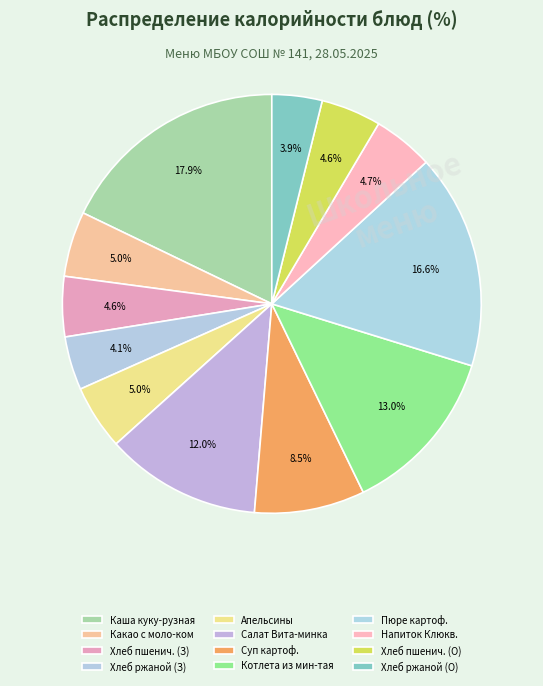

How many segments does this pie chart have?

12